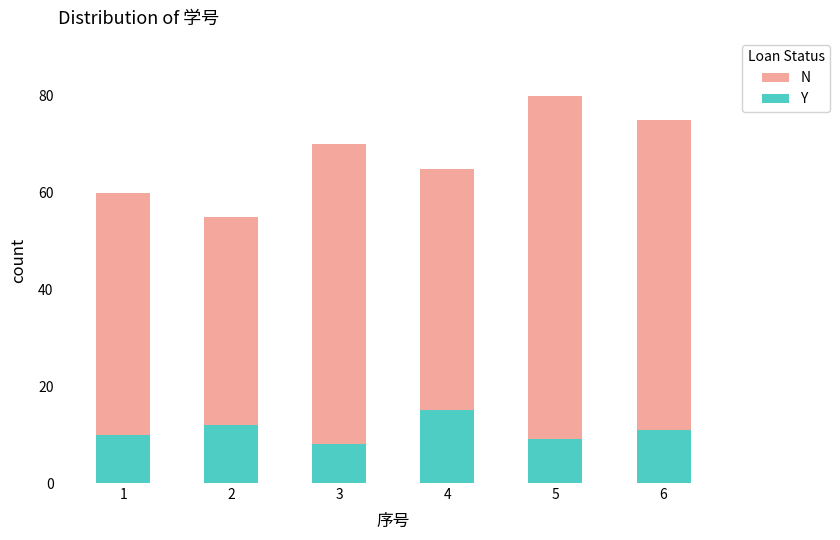

Rank the series by their maximum value, from lowest to highest.

Y, N